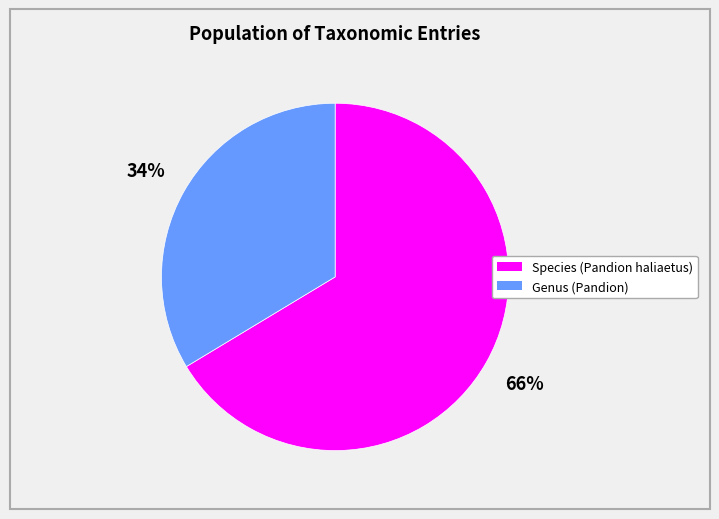

Is there a majority slice in this chart?

Yes